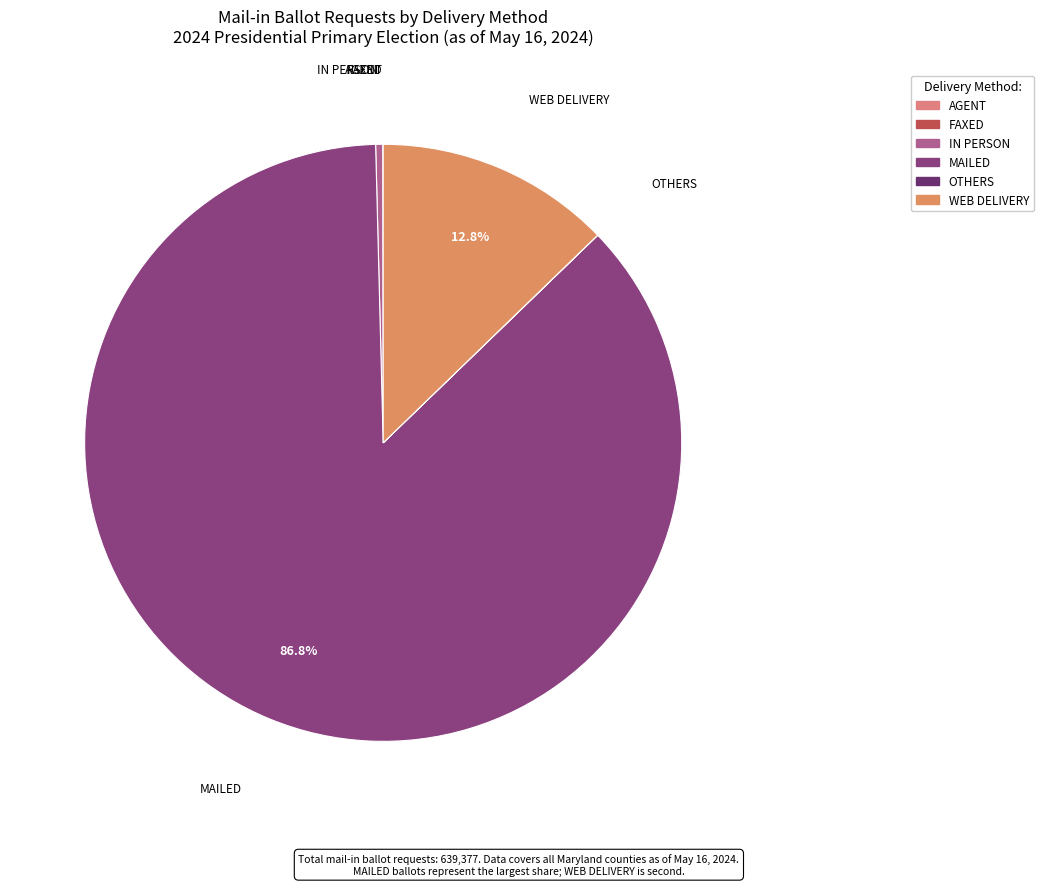

Is there any slice that represents more than half of the pie?

Yes